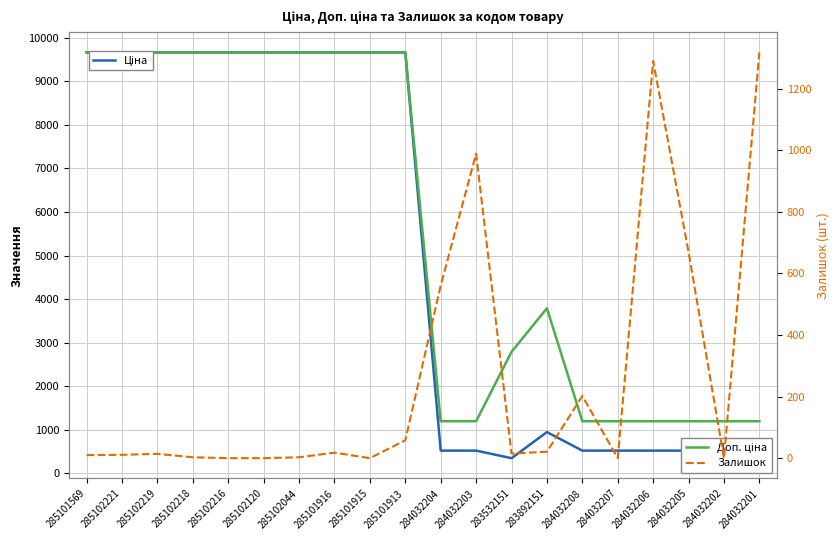

What position from the right is 285101915?

12